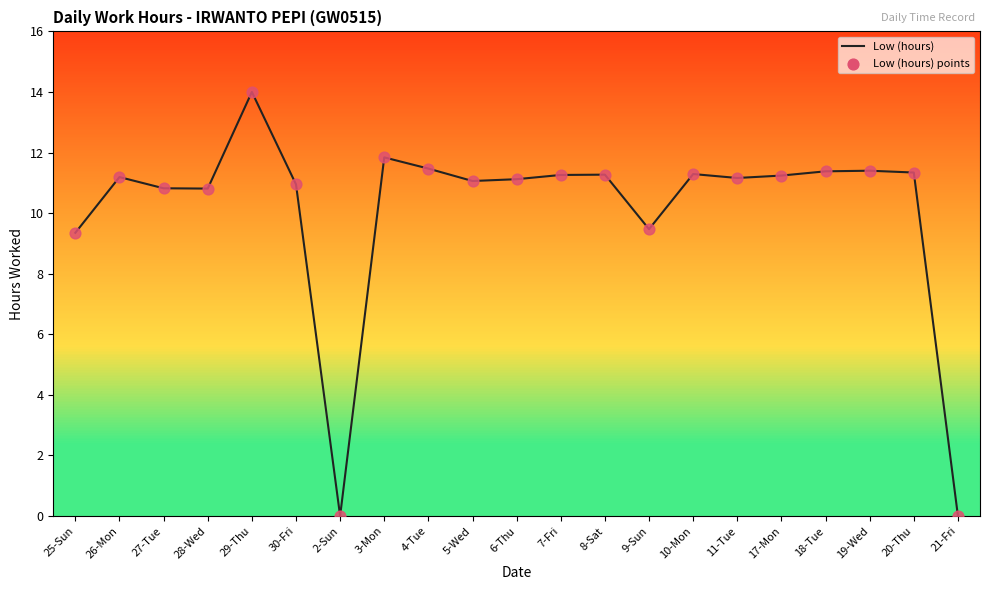

What is the change in value from 30-Fri to 3-Mon?

+0.9